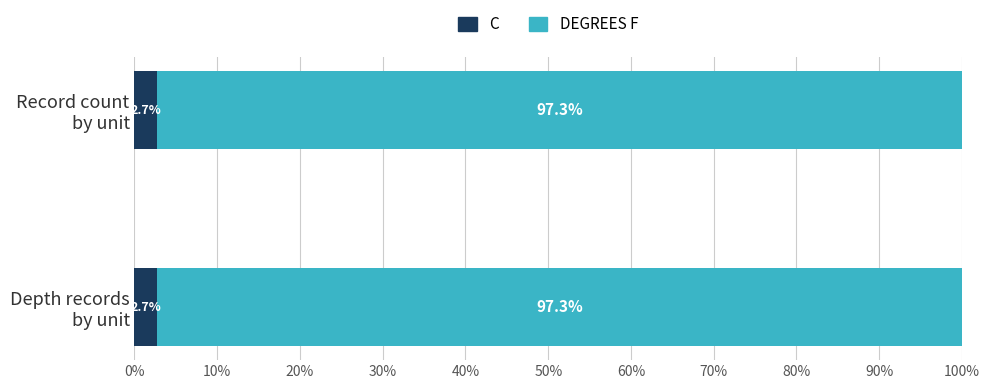

What is the maximum value for C?

2.7